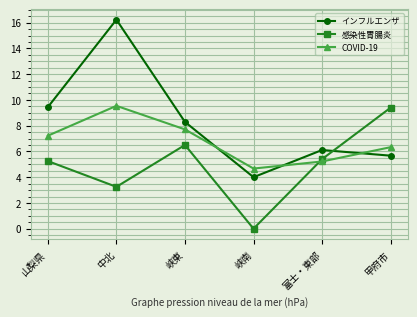

At which category is the sum across all series the highest?

中北